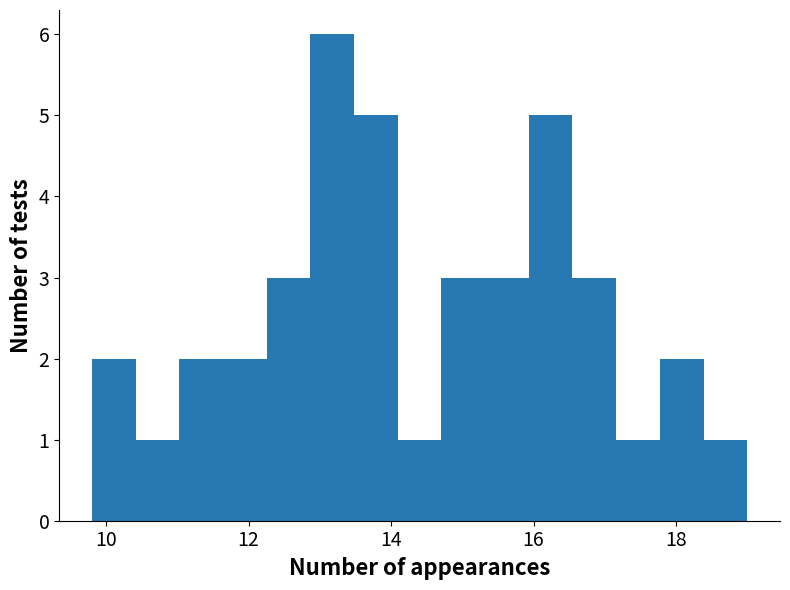

Read against the x-axis, roughly where is the centre of the tallest bar?

13.2